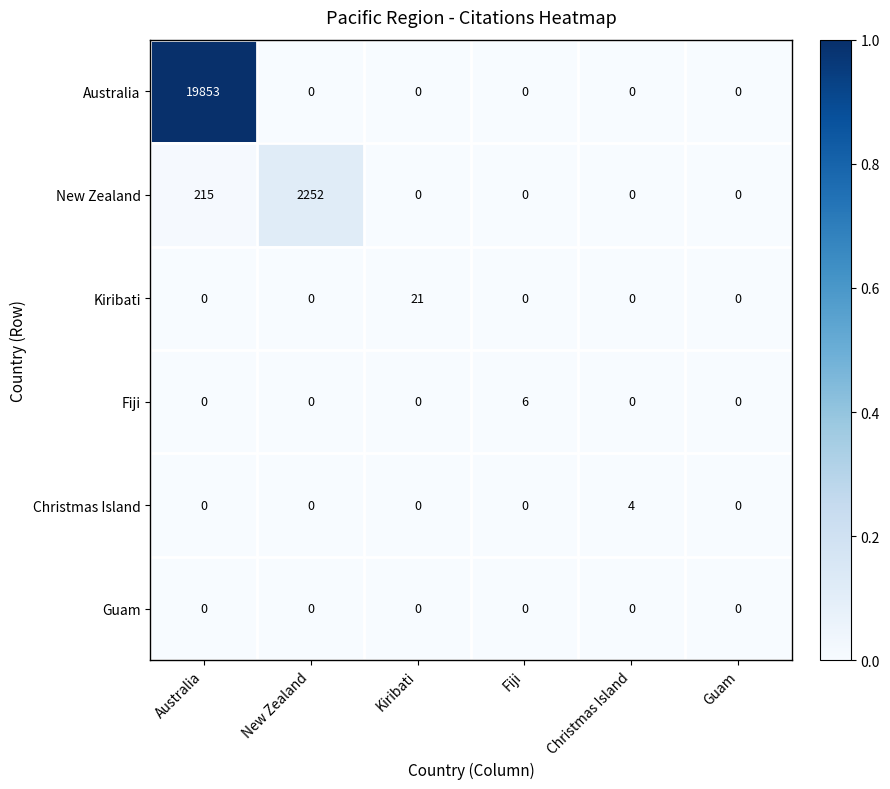

What is the sum of all Christmas Island values?

4